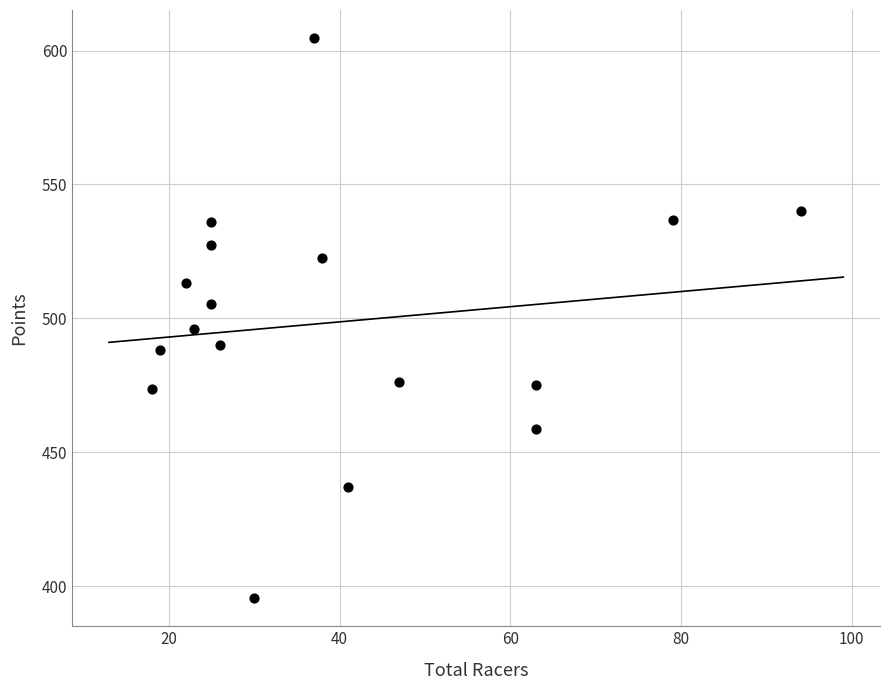

What is the range of X values (max minus min)?

76.0